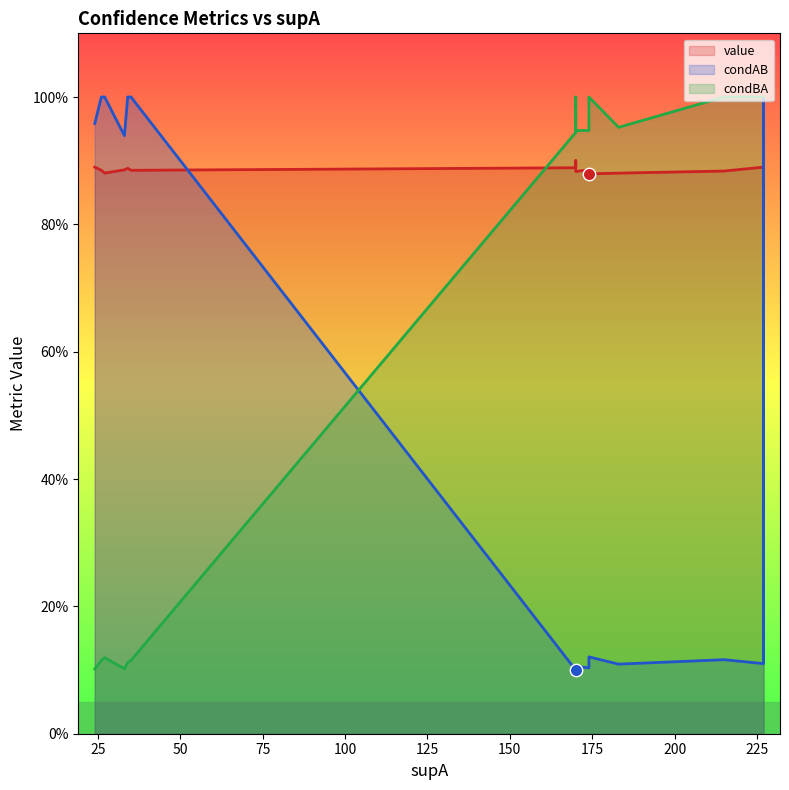

At how many categories does at least one series exceed 0?

18